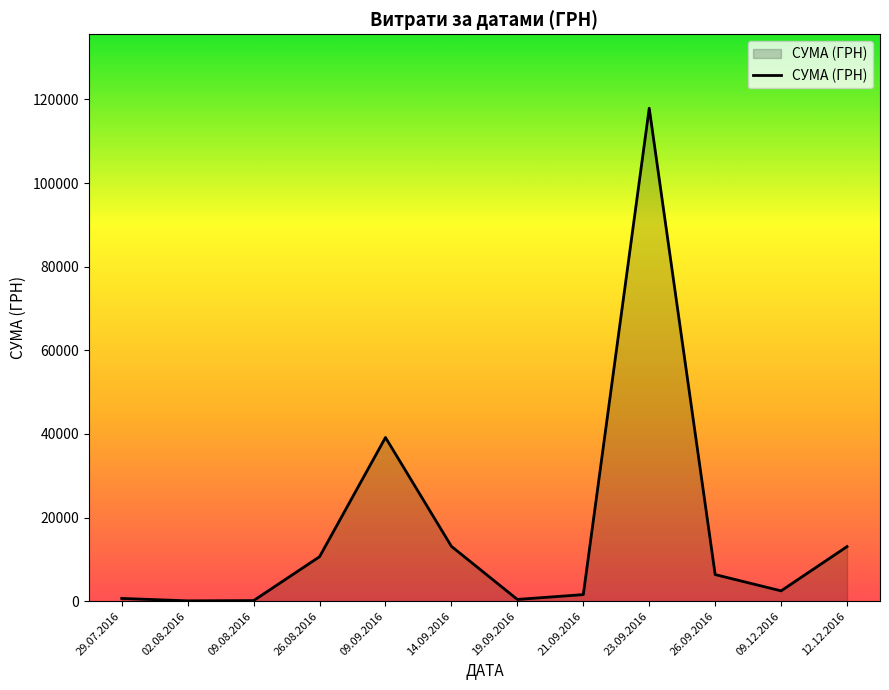

What is the sum of the values at 12.12.2016 and 02.08.2016?

13123.6